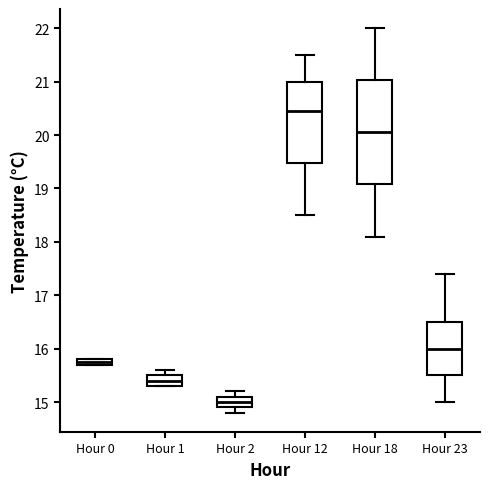

Comparing the boxes themselves (not the whiskers), which one is the tallest?

Hour 18